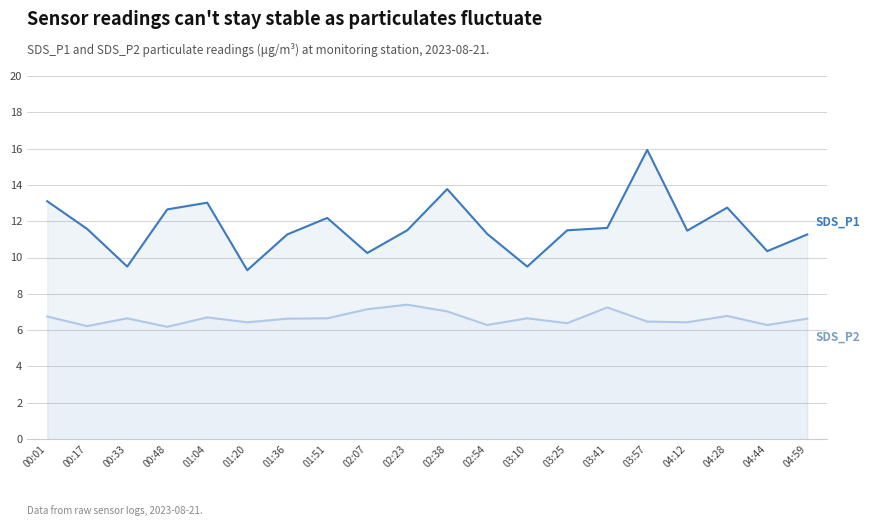

What is the sum of the SDS_P2 values at 01:36 and 03:57?

13.1